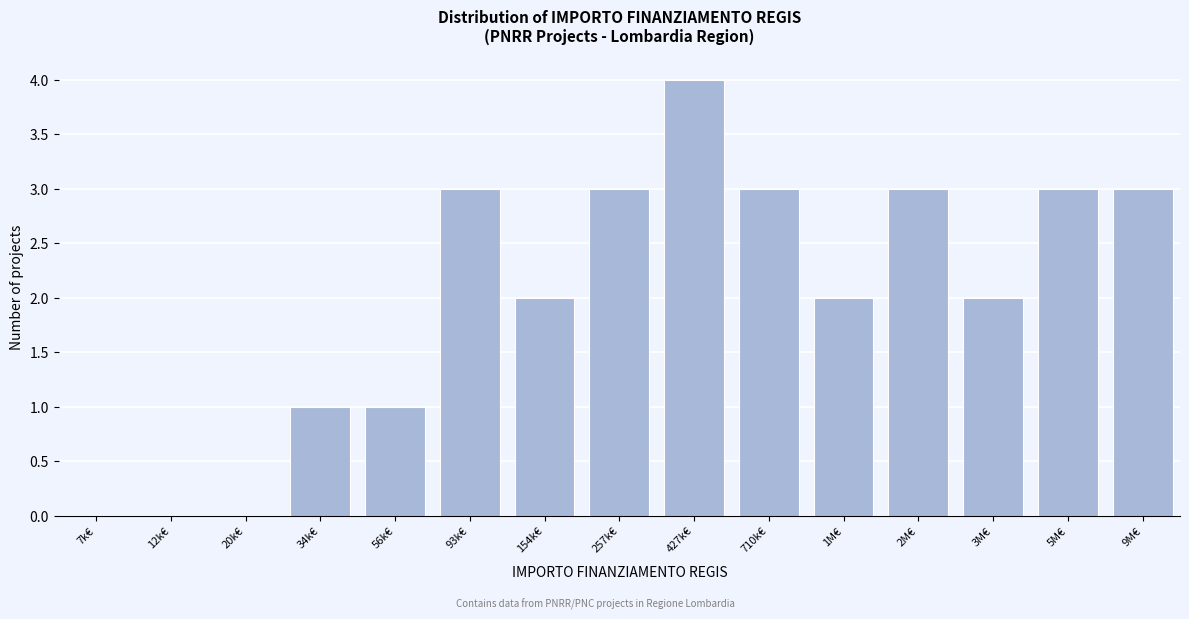

Reading right to left, extract all data points from this chart.

9M€=3	5M€=3	3M€=2	2M€=3	1M€=2	710k€=3	427k€=4	257k€=3	154k€=2	93k€=3	56k€=1	34k€=1	20k€=0	12k€=0	7k€=0